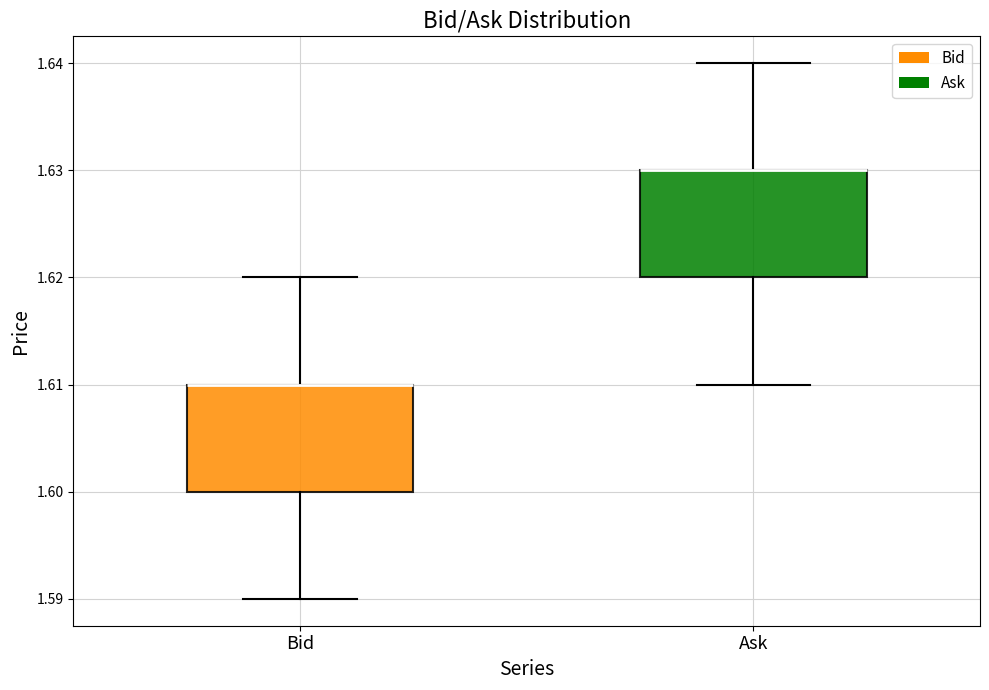

Reading left to right, read every box against the y-axis: the position of its median line, the range the box covers, and the ends of its whiskers. The values are not printed on the chart, so give them approximately, as read against the axis.

Bid: median 1.61 (drawn on the box's upper edge), box 1.60 to 1.61, whiskers 1.59 to 1.62
Ask: median 1.63 (drawn on the box's upper edge), box 1.62 to 1.63, whiskers 1.61 to 1.64